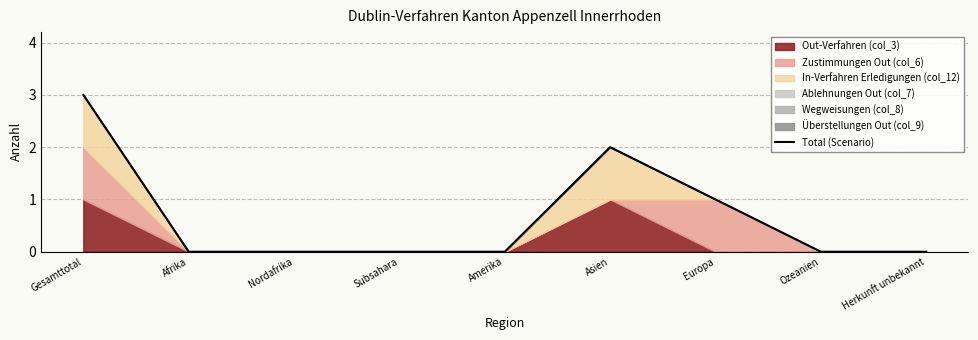

Where is the first local maximum?

Asien